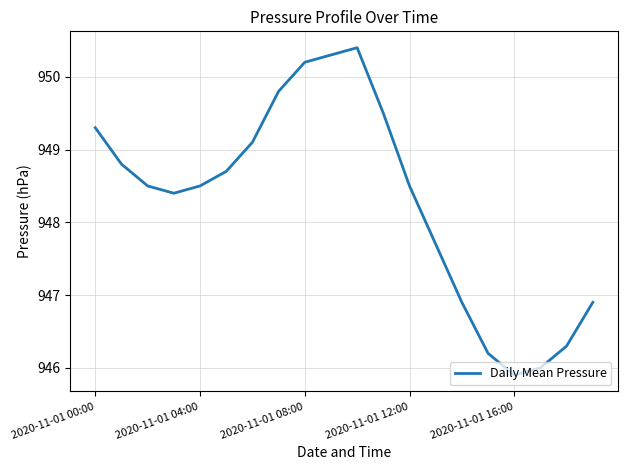

What is the sum of all values?

18965.9